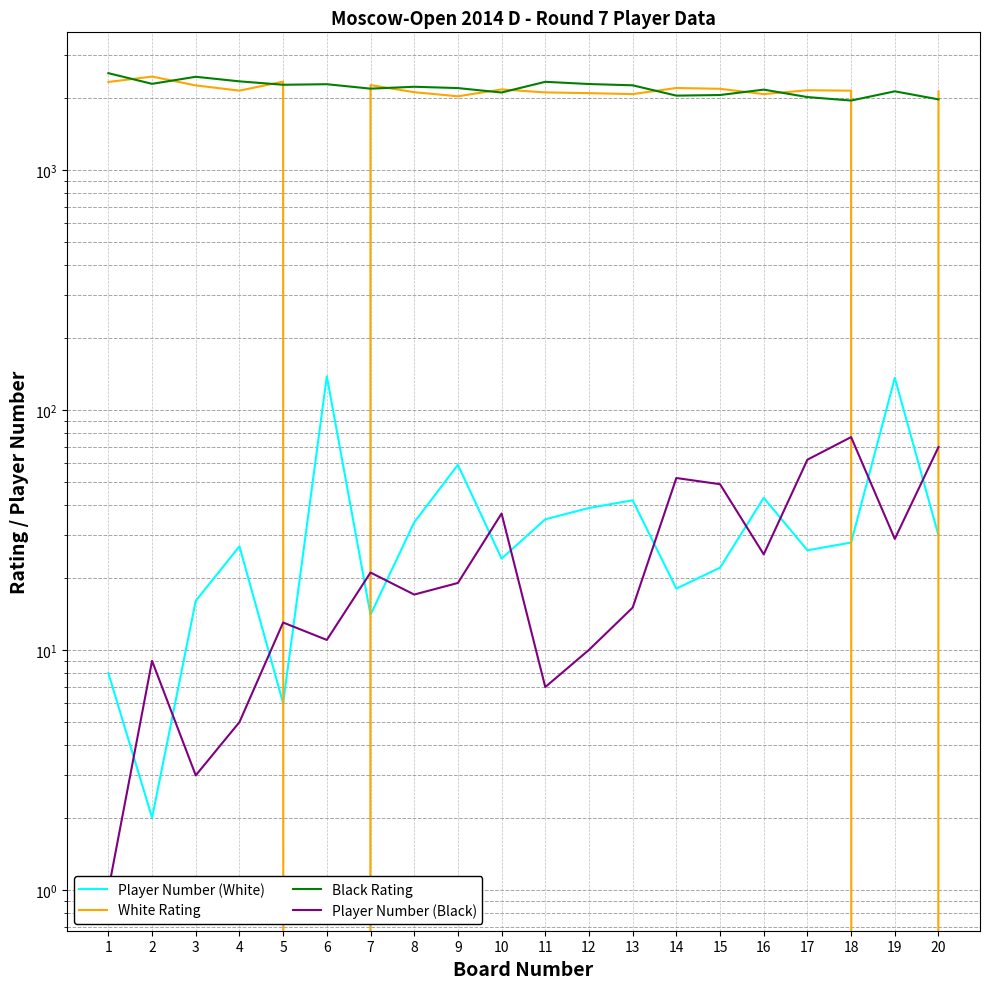

At how many categories does at least one series exceed 1403?

20